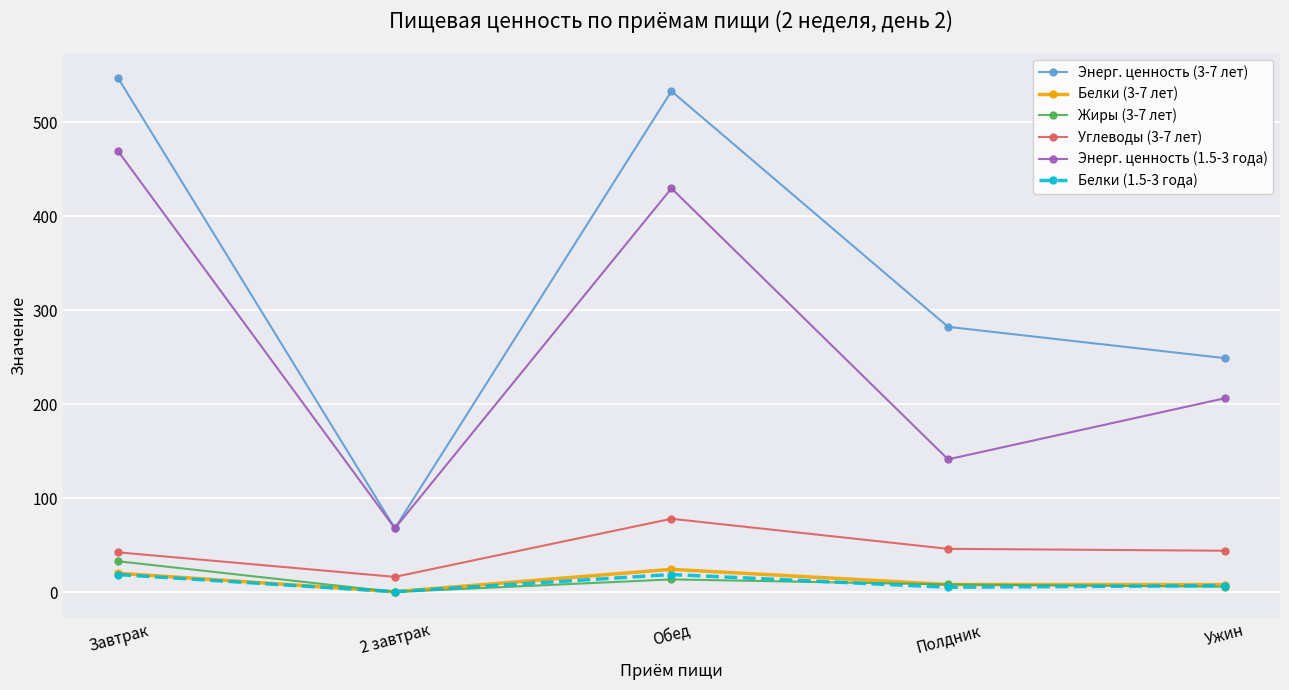

True or false: Энерг. ценность (3-7 лет) and Белки (3-7 лет) intersect in this chart.

False